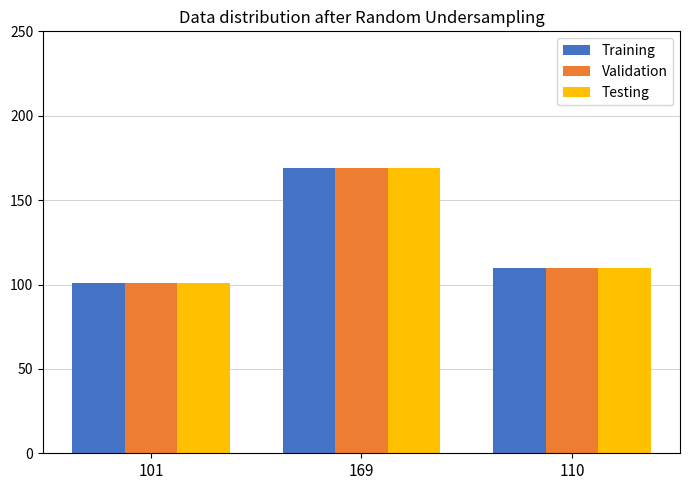

What is the label of the 2nd bar from the left?

169